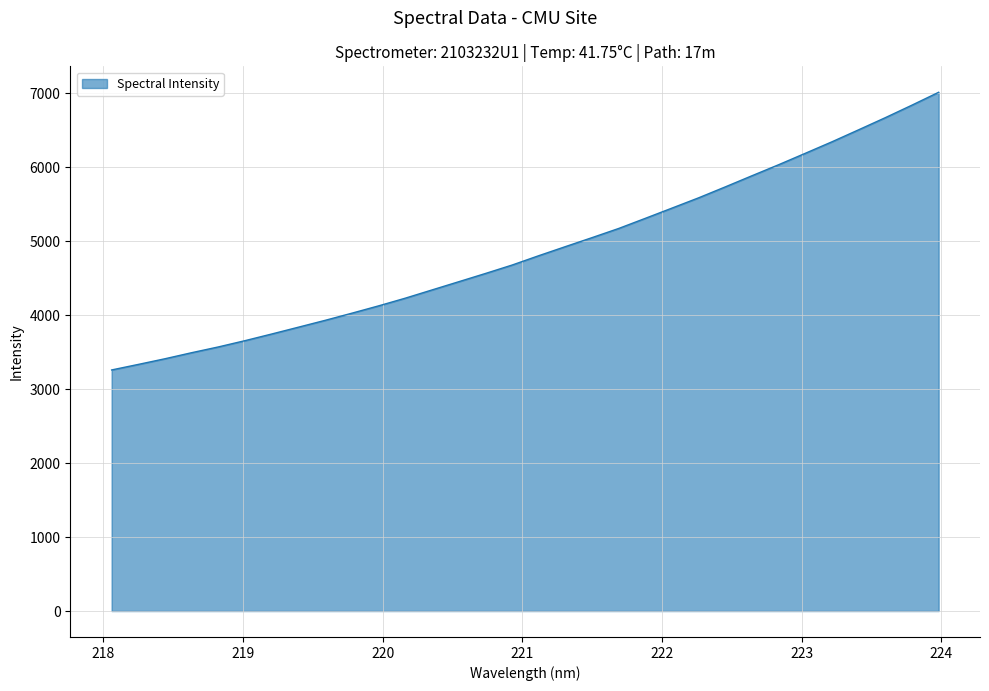

What is the difference between the maximum and minimum values?

3755.4